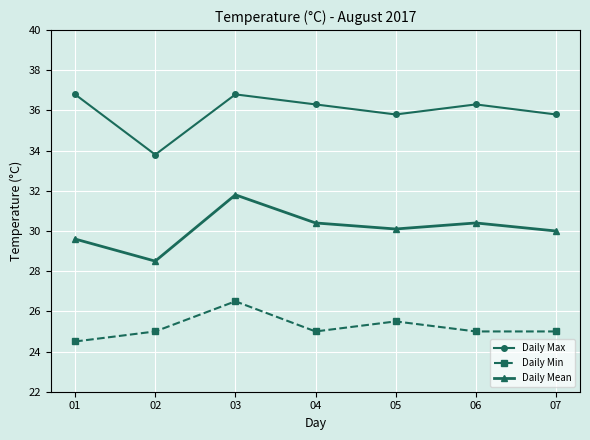

Read the Daily Mean value at 03.

31.8